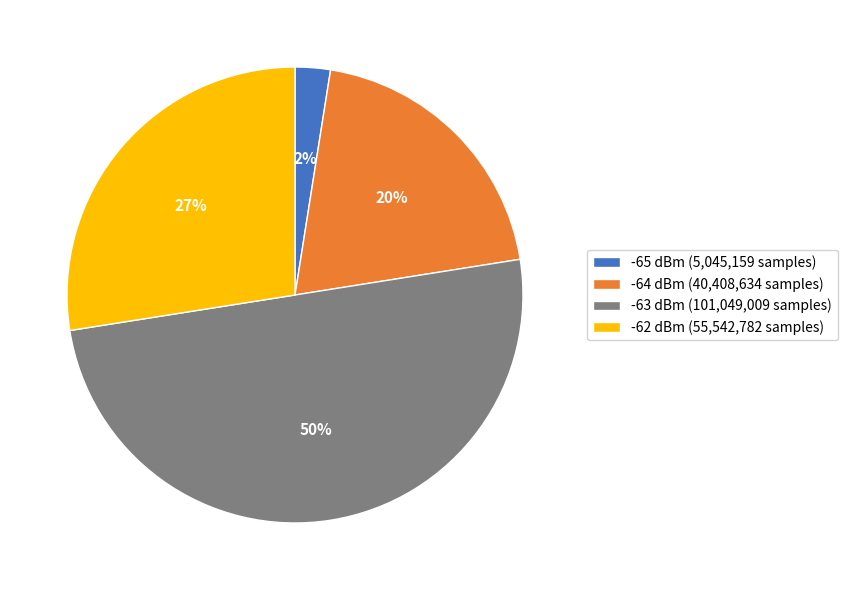

How many slices are in this pie chart?

4